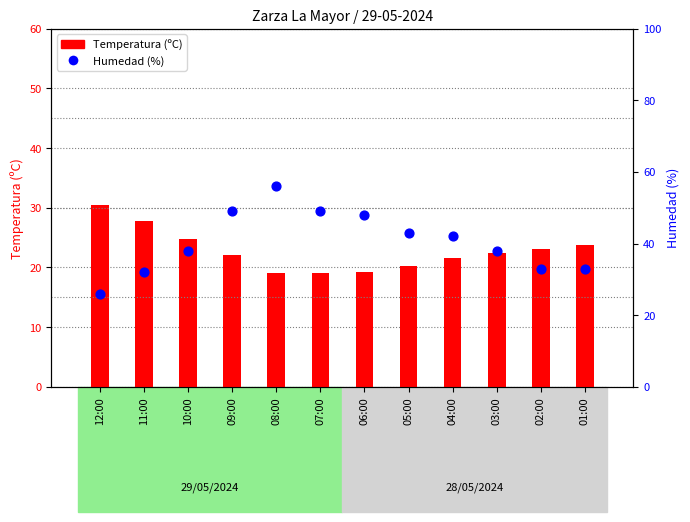

What is the total value across all series at 08:00?

75.0